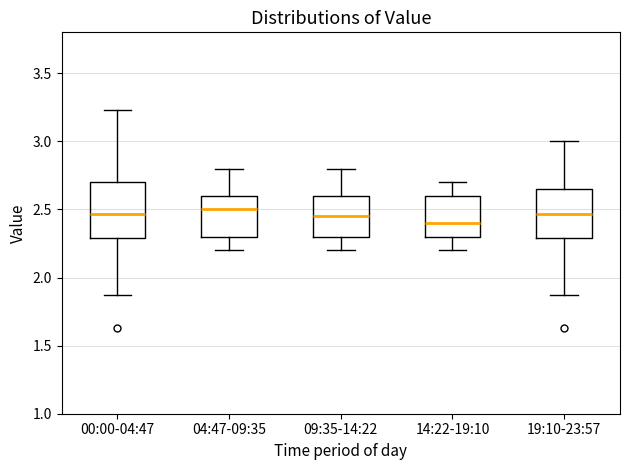

Which box has the lowest median line?

14:22-19:10